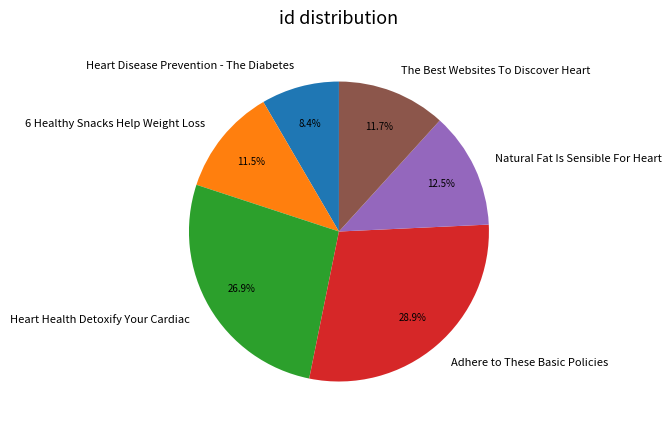

Approximately how many times larger is the value at Natural Fat Is Sensible For Heart compared to 6 Healthy Snacks Help Weight Loss?

1.1